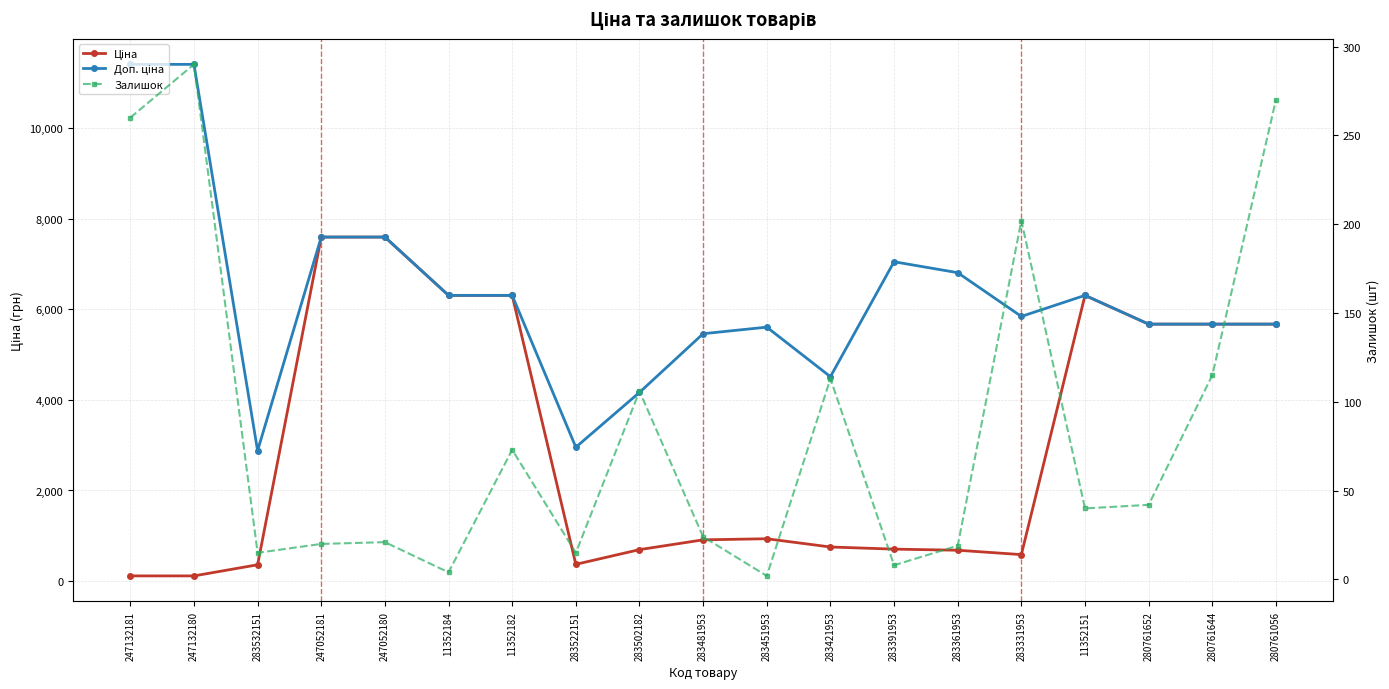

At which label is Залишок closest to 146?

280761644